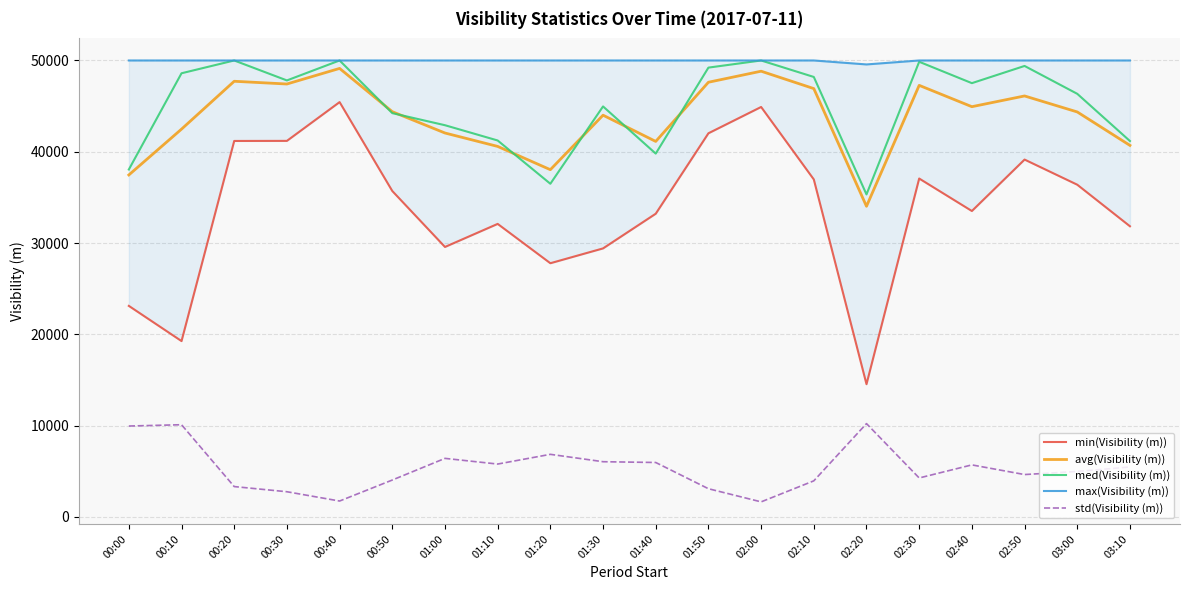

True or false: avg(Visibility (m)) has more than 1 interior local peaks.

True